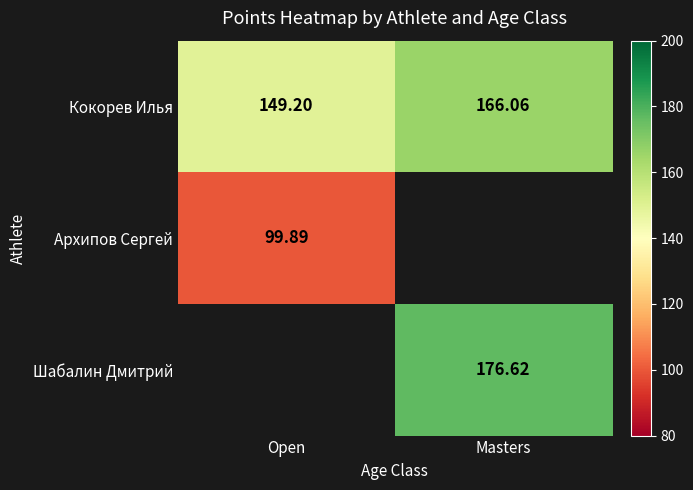

What is the sum of the Кокорев Илья values at Open and Masters?

315.3